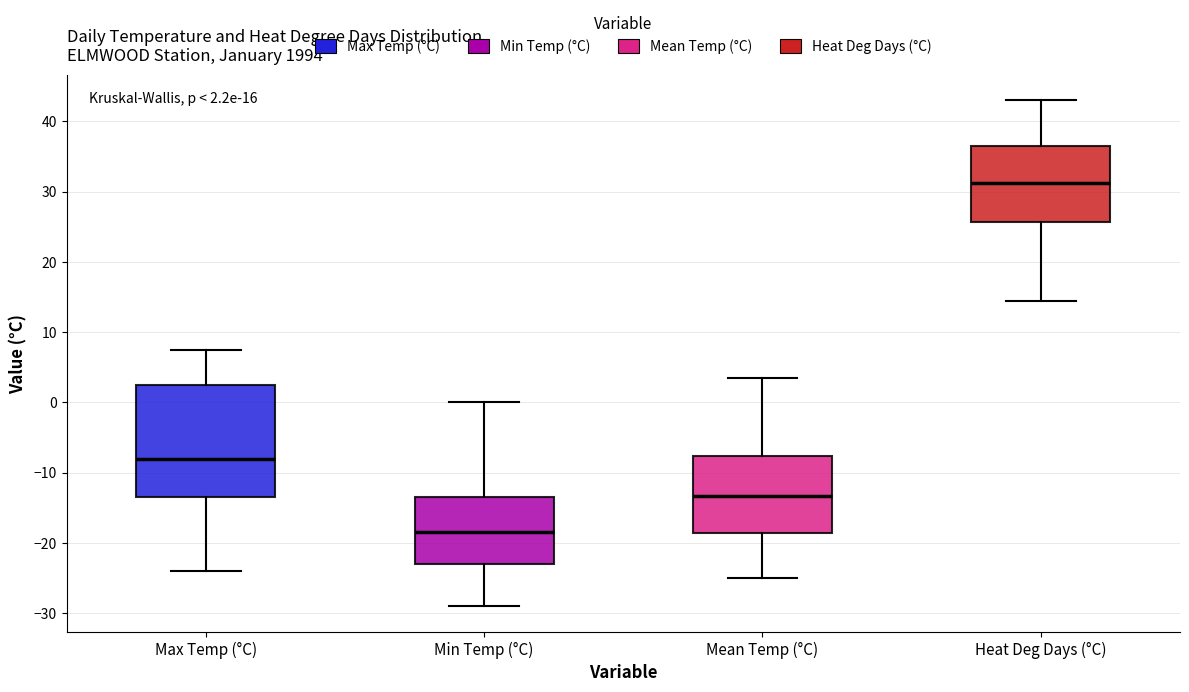

Comparing the boxes themselves (not the whiskers), which one is the tallest?

Max Temp (°C)